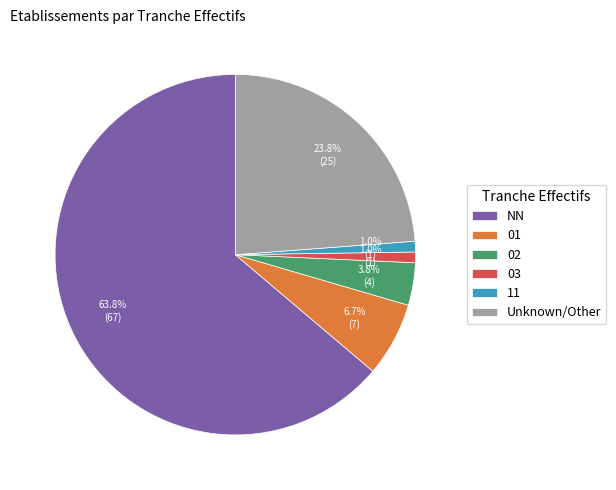

What percentage is the 03 slice, to the nearest percent?

1%